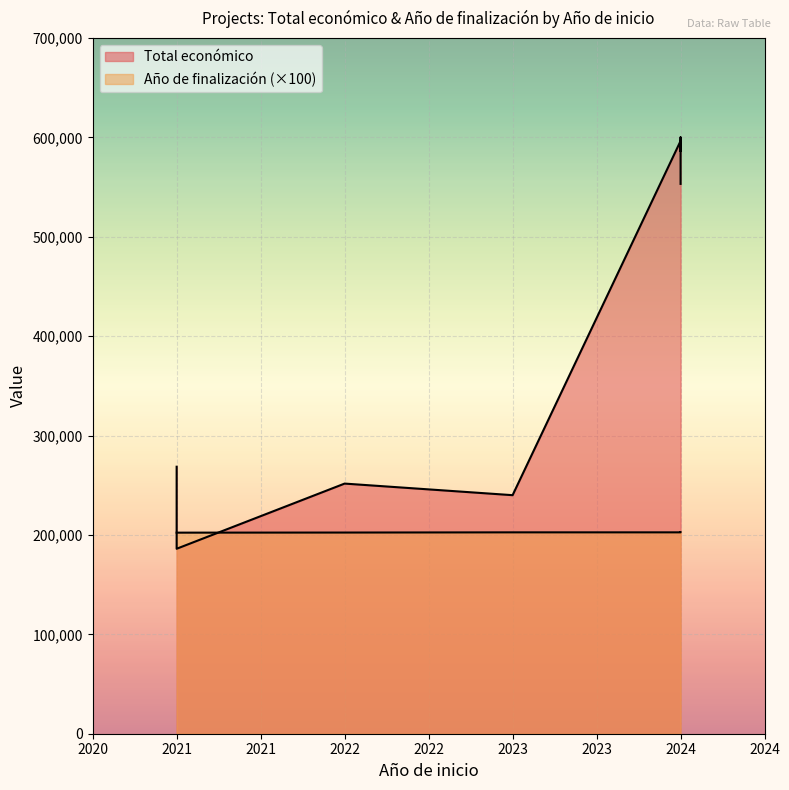

How many lines are shown in the chart?

2